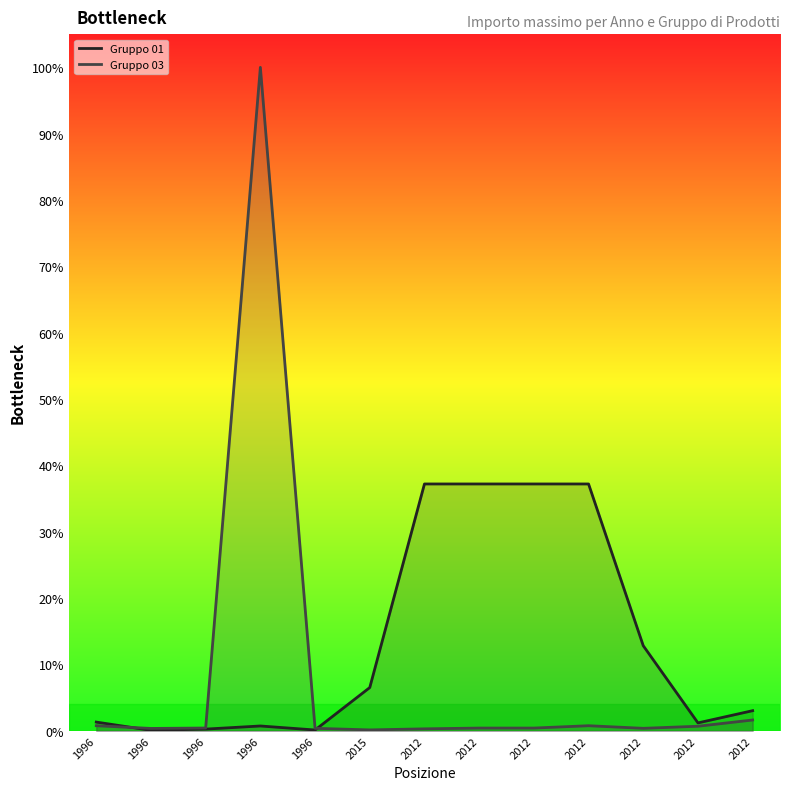

Which series has the widest spread of values?

Gruppo 03